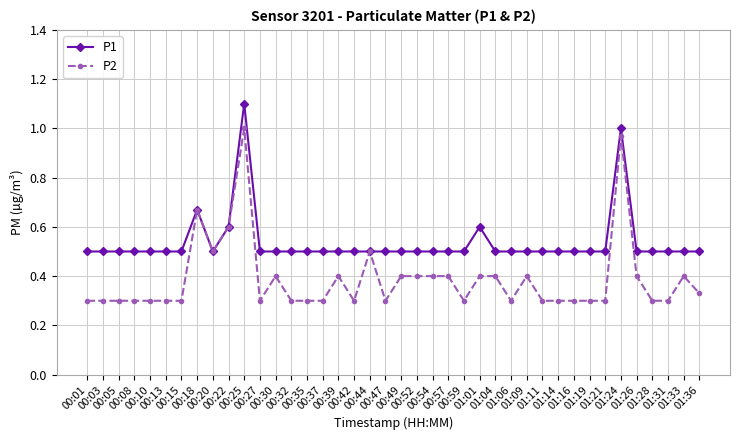

Count the number of categories in the chart.

40